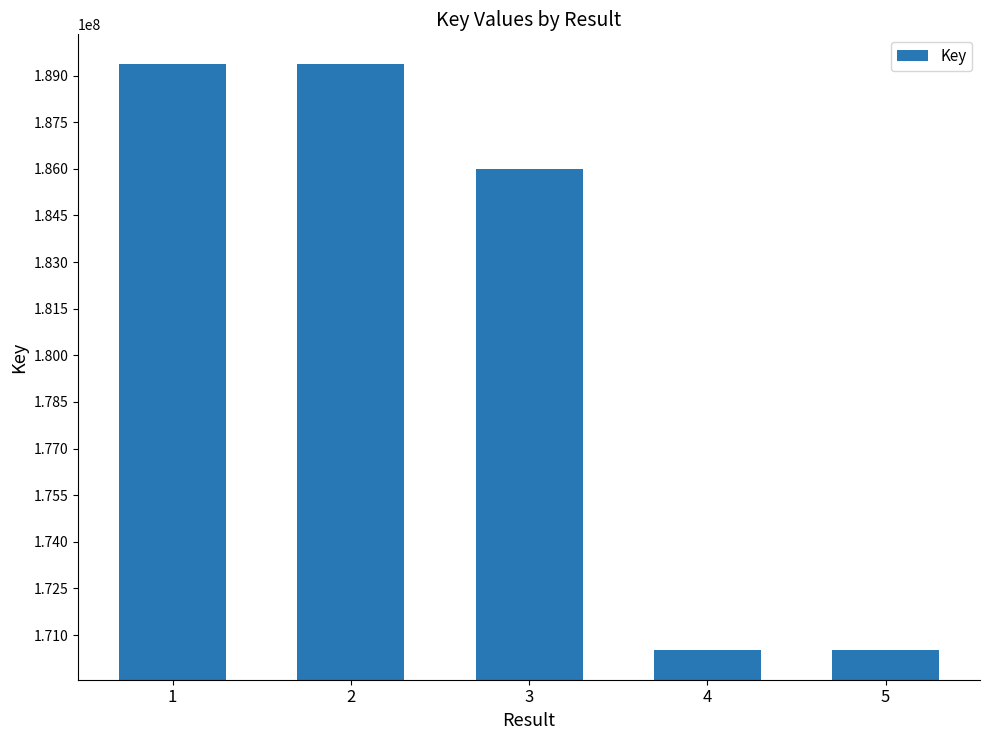

How many bars are there in total?

5